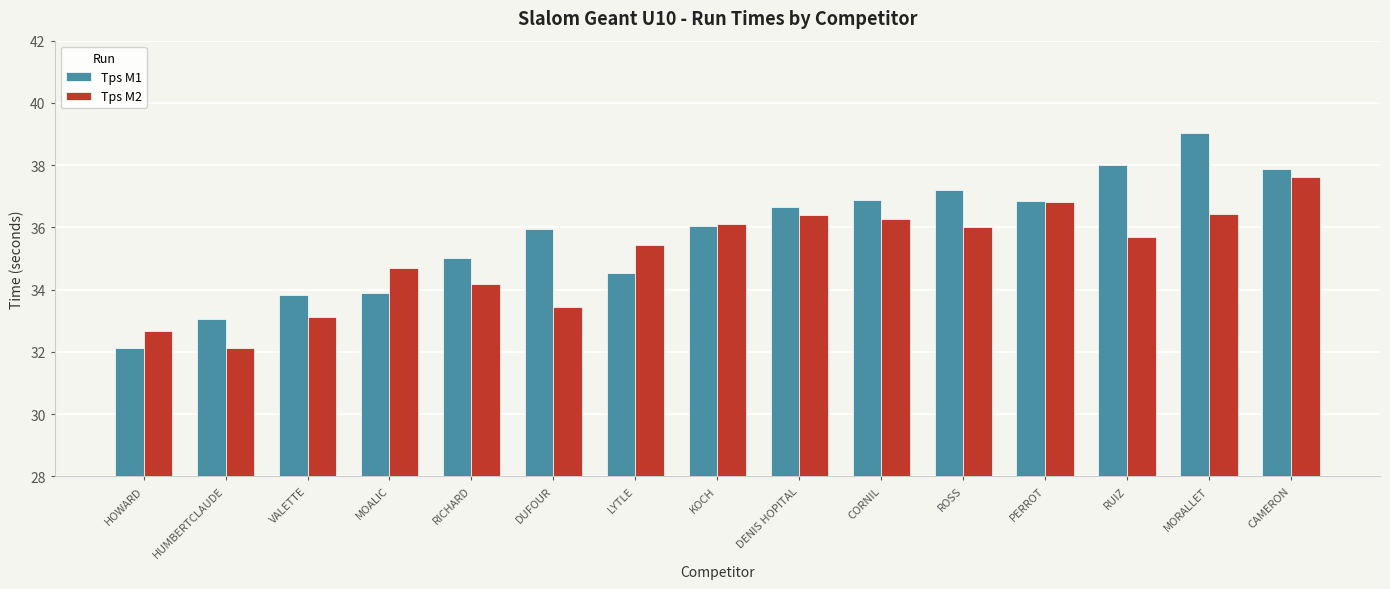

At MORALLET, list the series in order from smallest to largest.

Tps M2, Tps M1